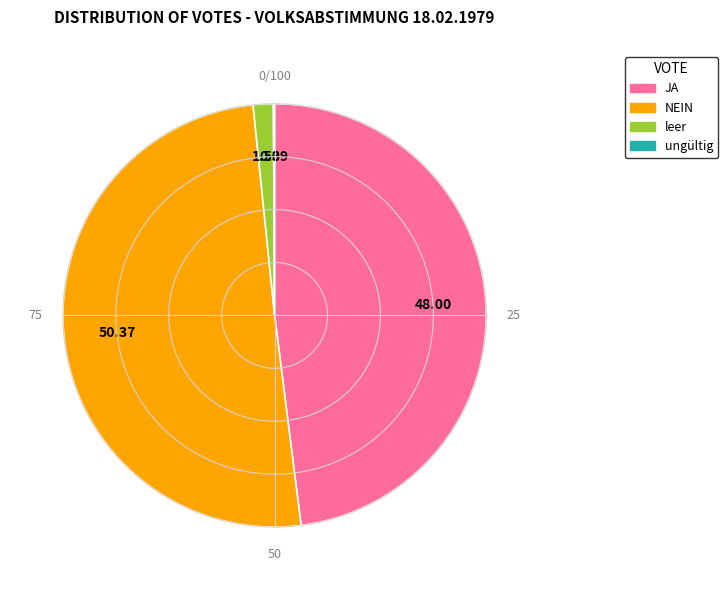

Approximately how many times larger is the value at NEIN compared to JA?

1.0